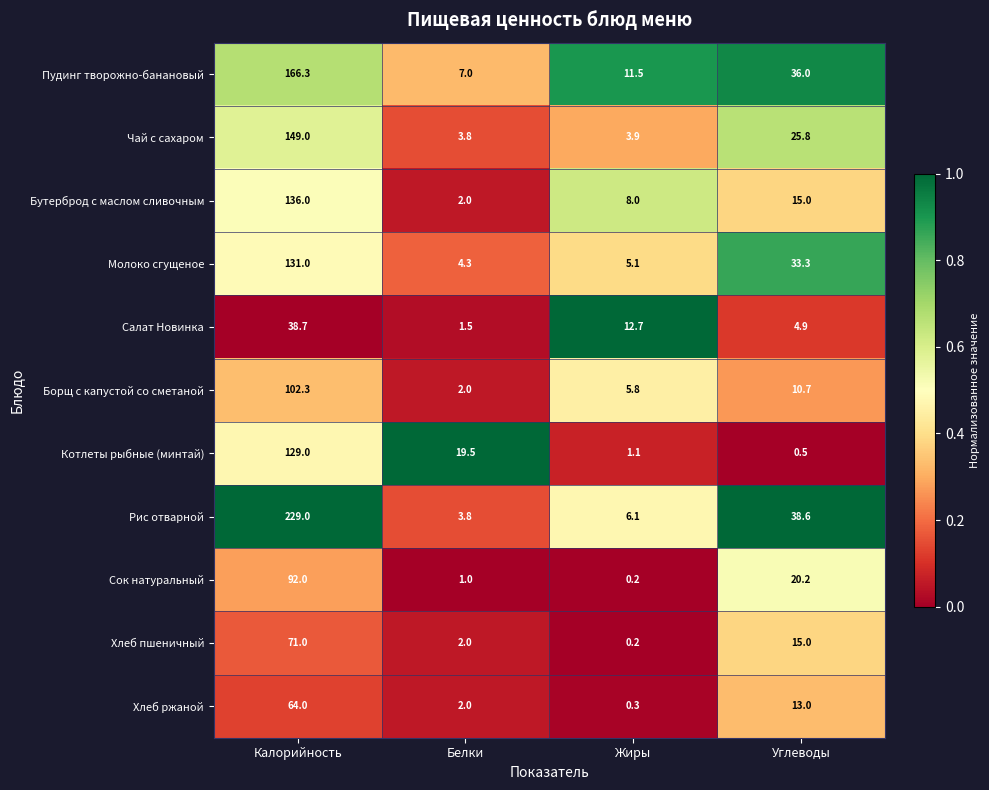

What is the total value across all series at Углеводы?

213.0